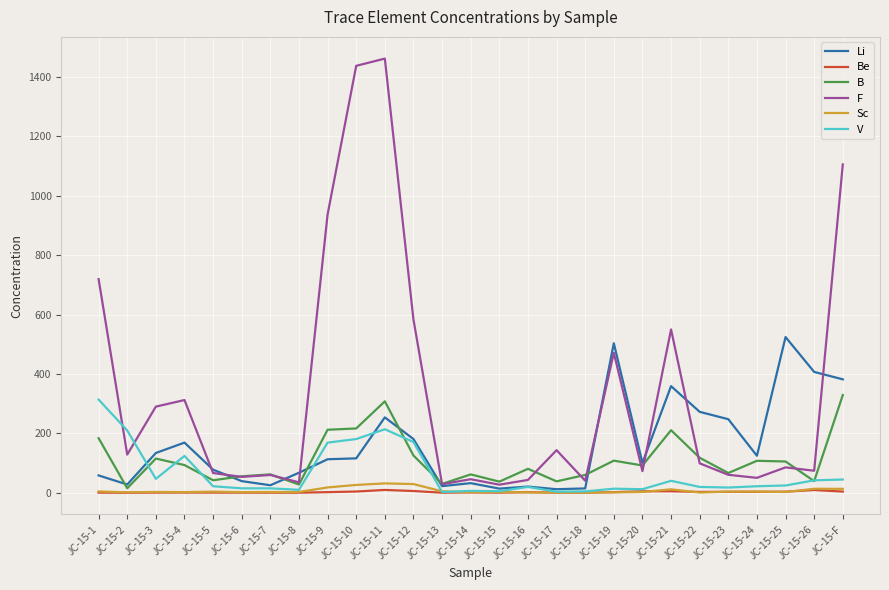

Where does the F series first go above 85?

JC-15-1